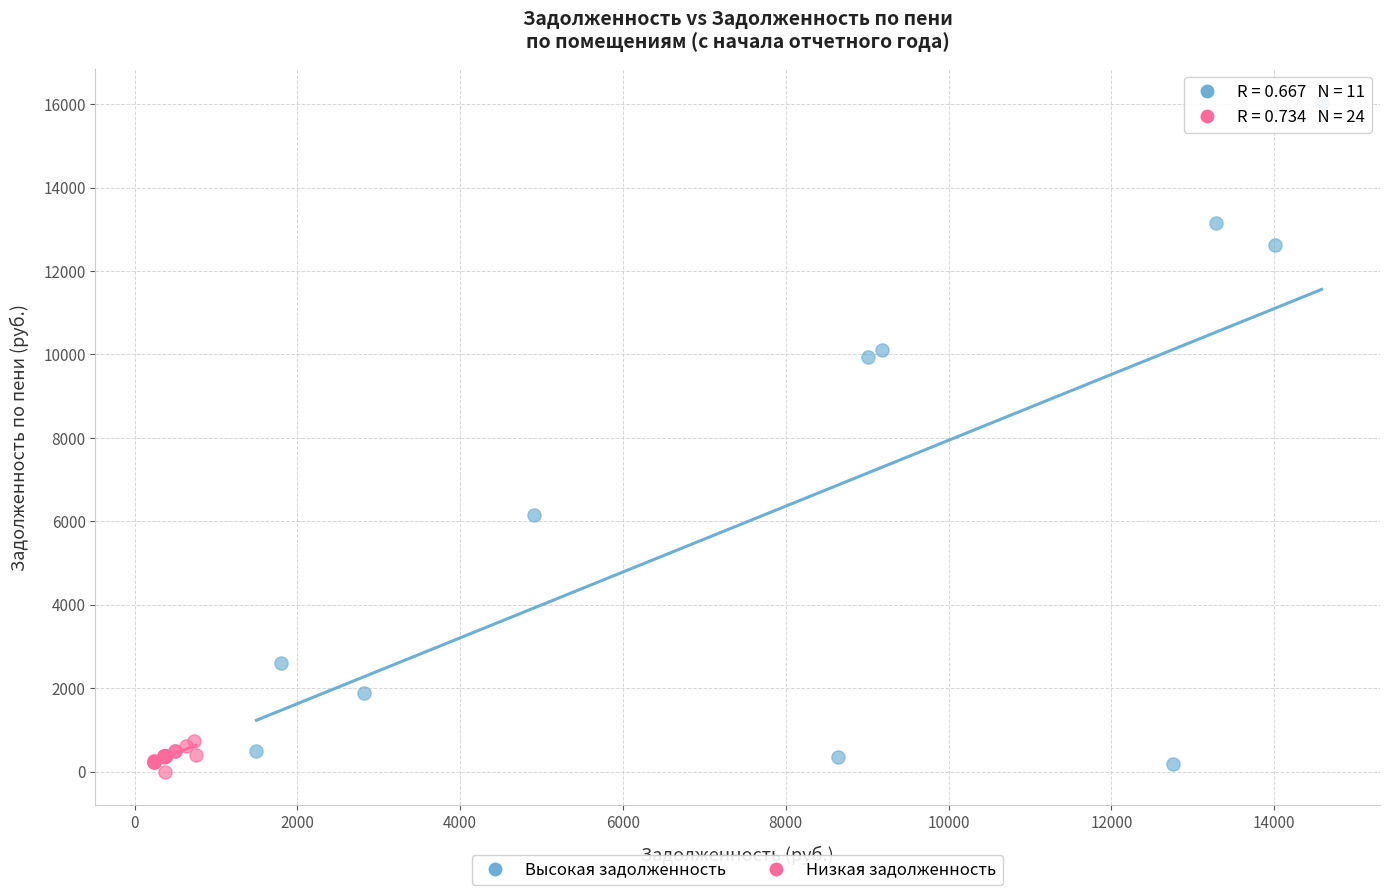

Which series reaches the maximum Y coordinate?

Высокая задолженность